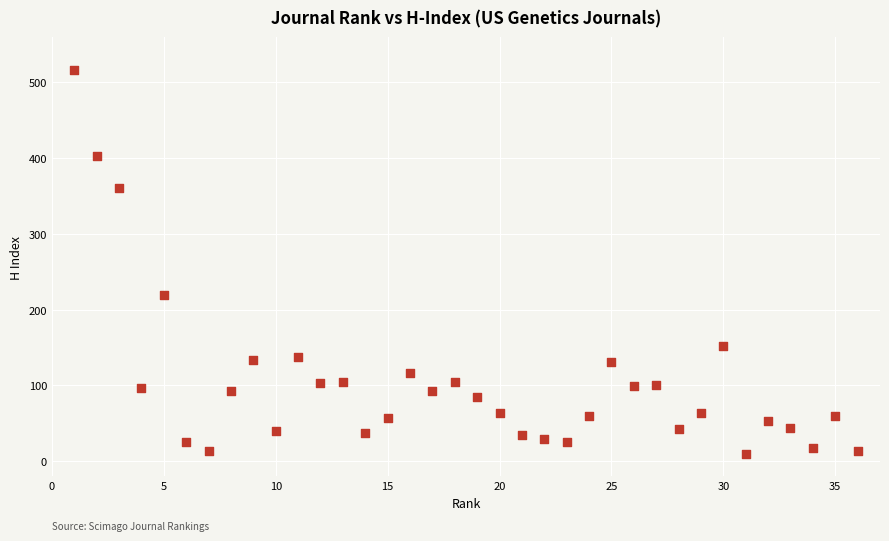

What Y value in the scatter plot is closest to 263?

219